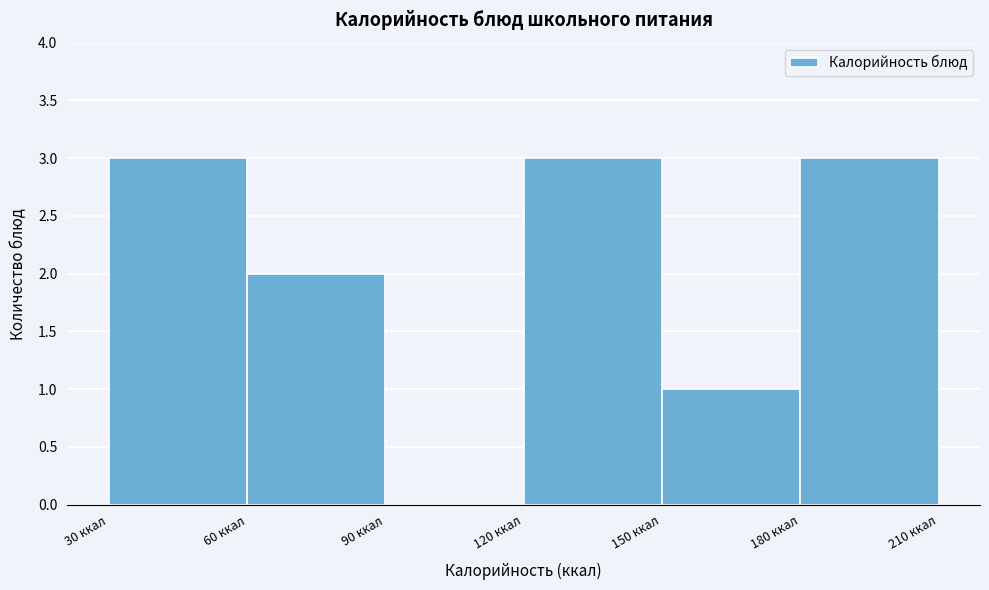

What is the height of the bar covering 150 to 180 on the x-axis? The values are not printed on the chart, so give them approximately, as read against the axis.

1